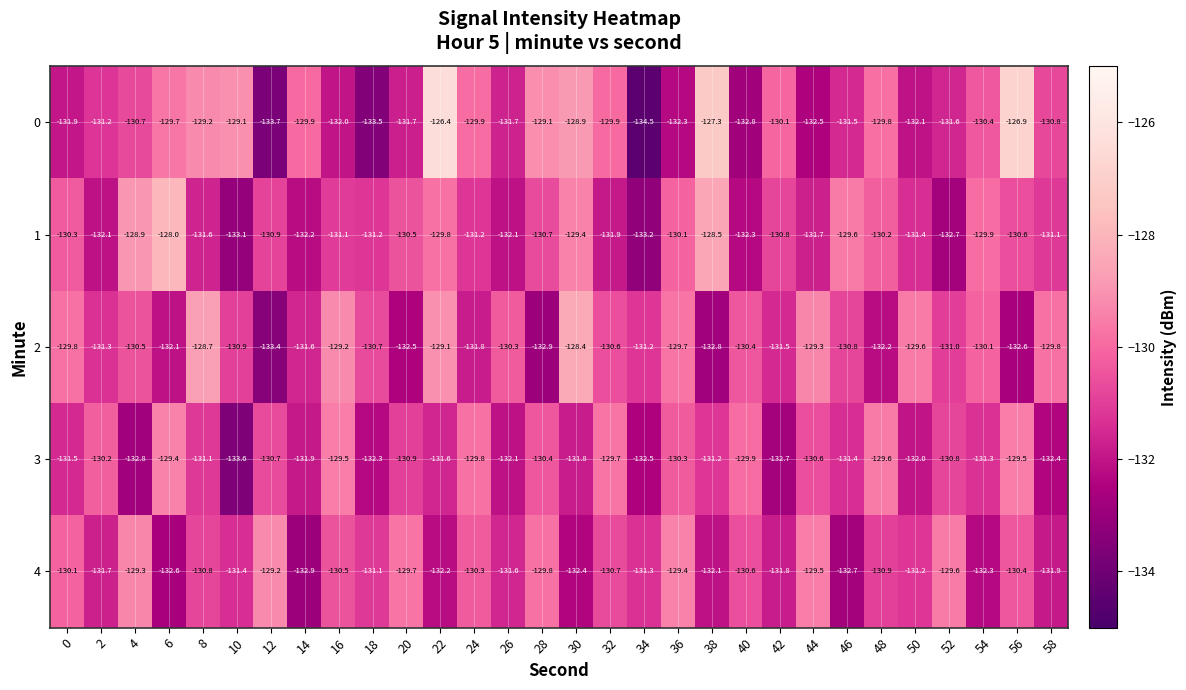

Read the 2 value at 48.

-132.2